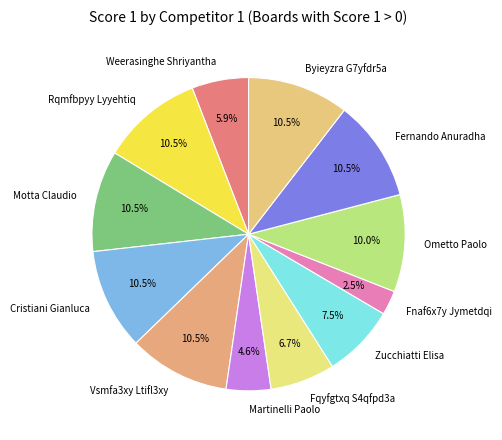

What percentage is the Ometto Paolo slice, to the nearest percent?

10%